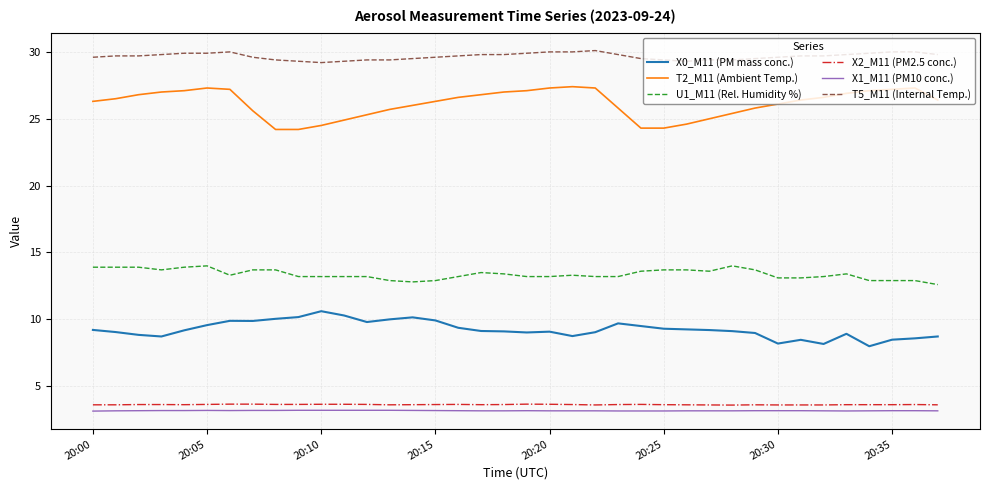

What is the difference between the maximum and second lowest values in the X2_M11 (PM2.5 conc.) series?

0.1